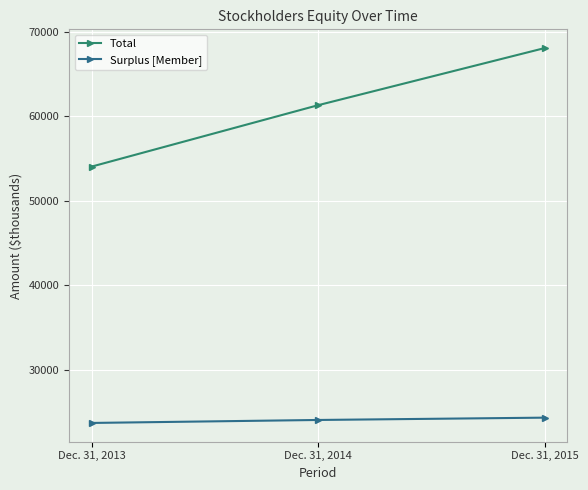

True or false: Surplus [Member] has a value of 24299 at Dec. 31, 2015.

True